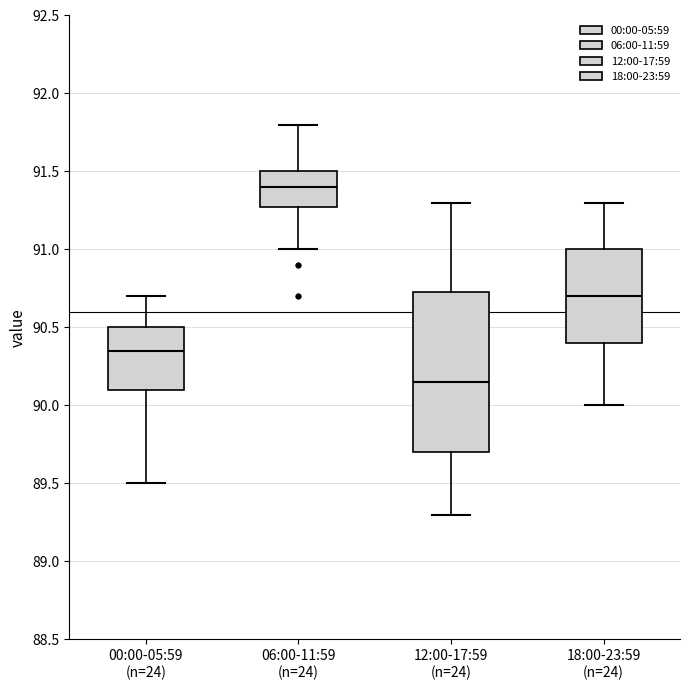

Which box has the lowest median line?

12:00-17:59 (n=24)